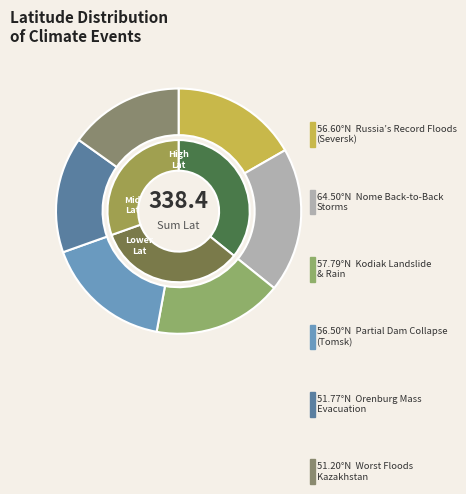

Is there a majority slice in this chart?

No